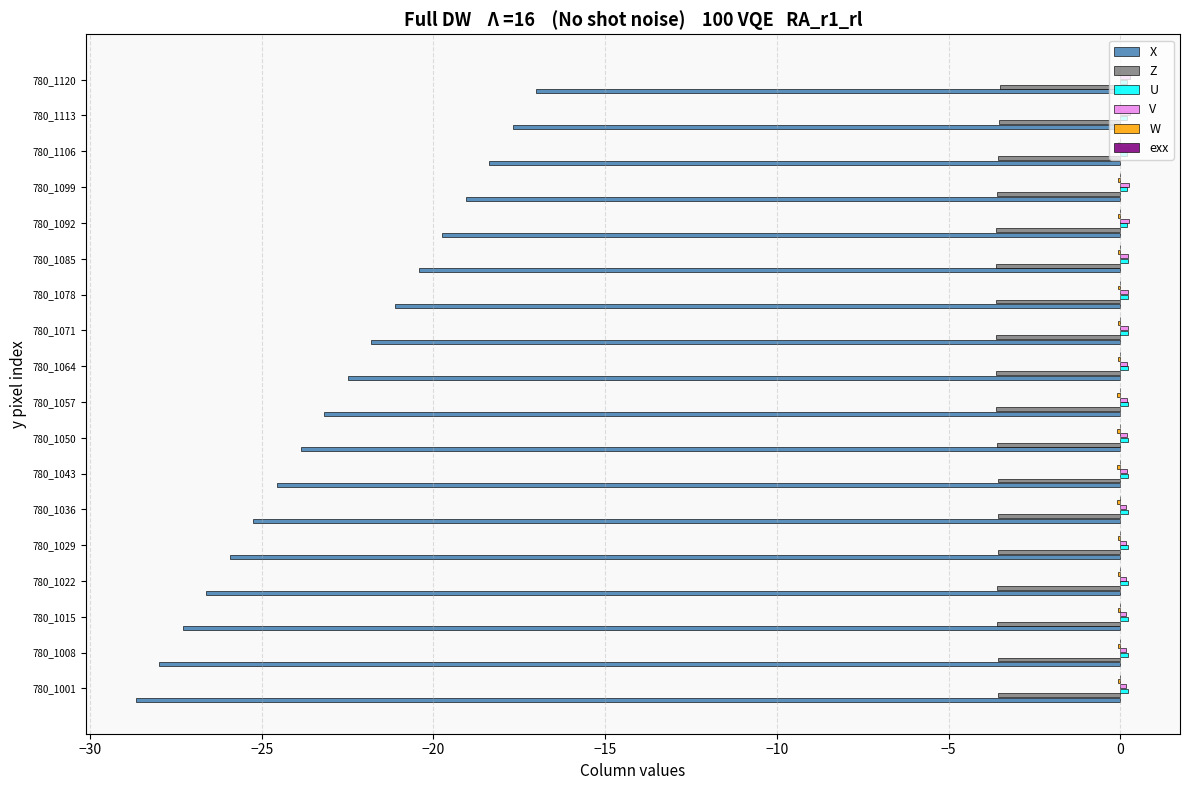

Between 780_1022 and 780_1064, which series saw the biggest shift?

X